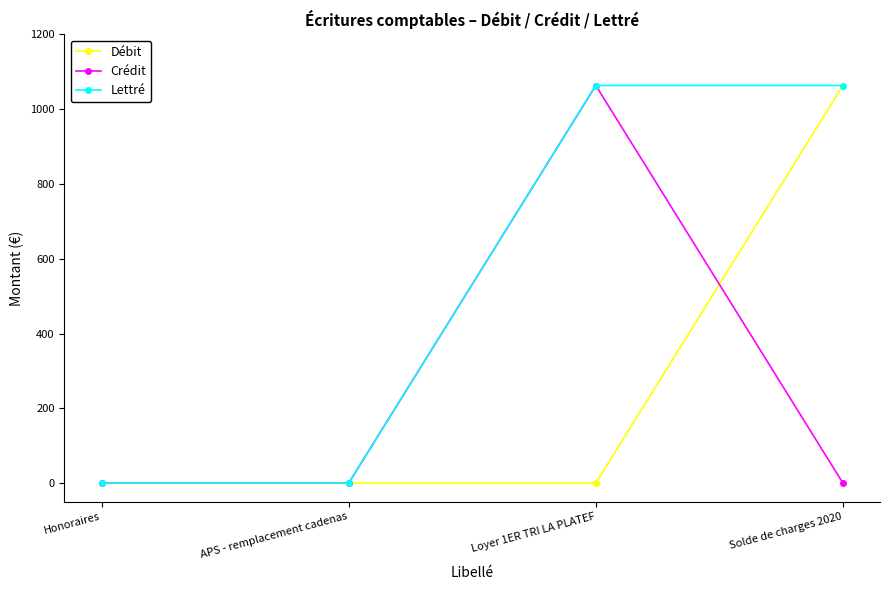

What is the greatest value displayed?

1063.5